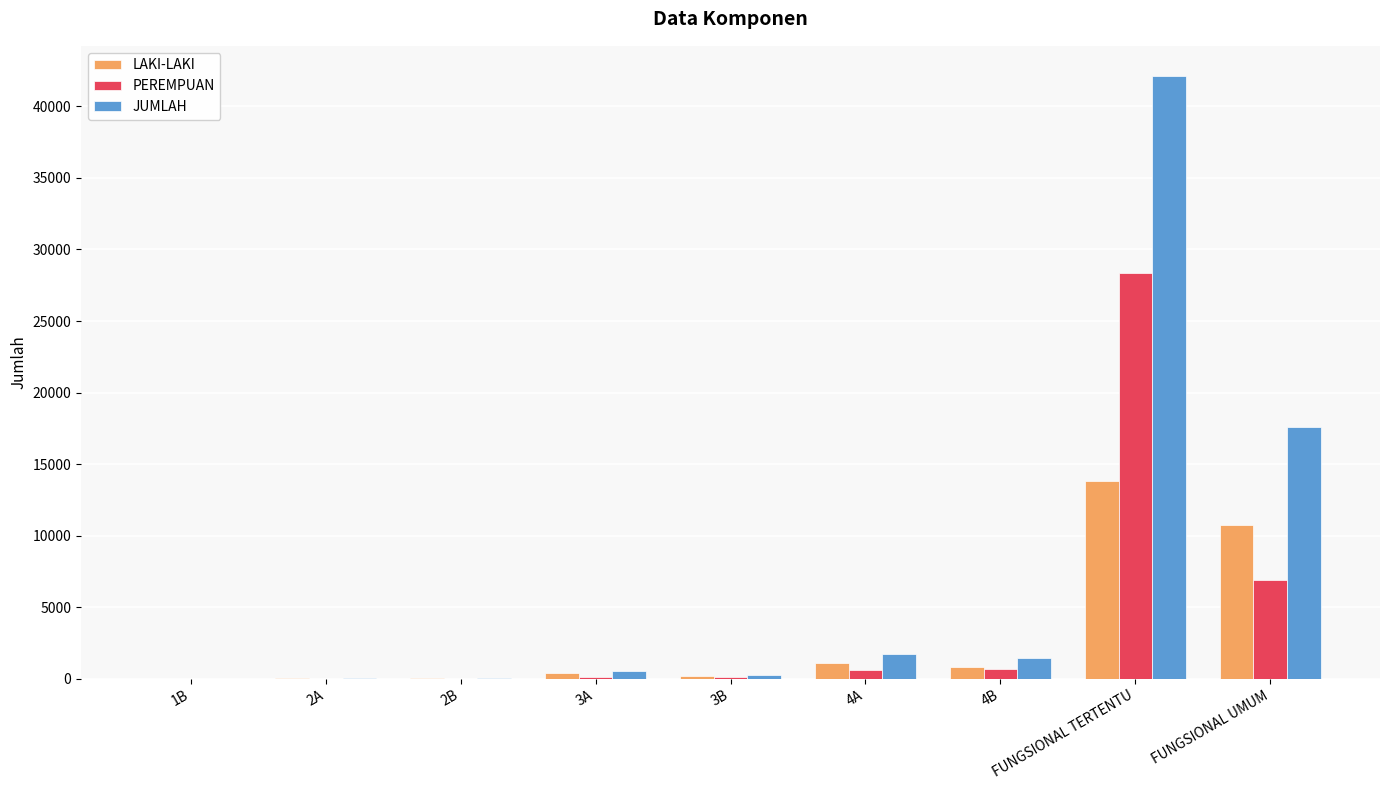

How many groups of bars are there?

9